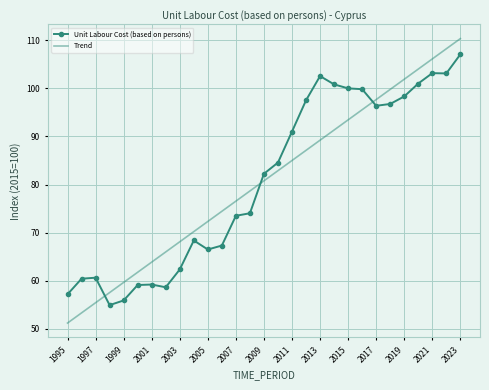

What is the difference between the maximum and minimum values in the Trend series?

59.1